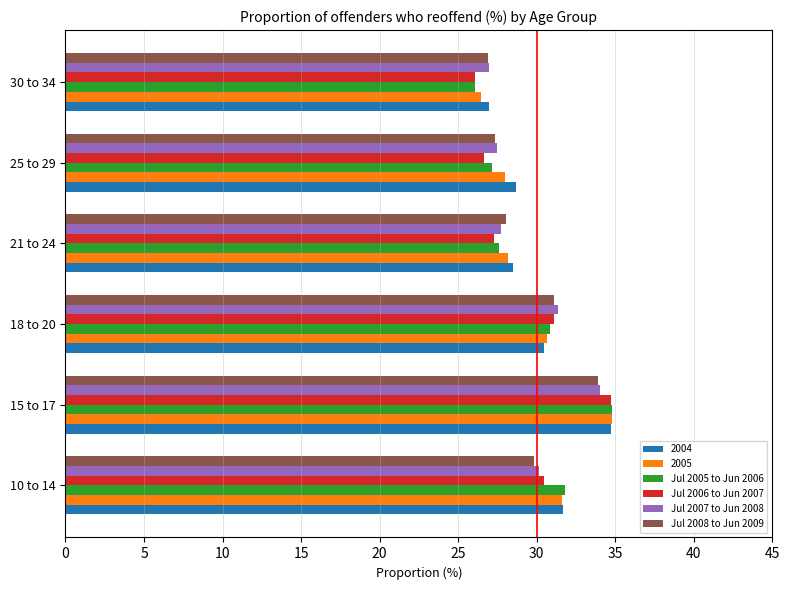

What is the maximum value shown in the chart?

34.8